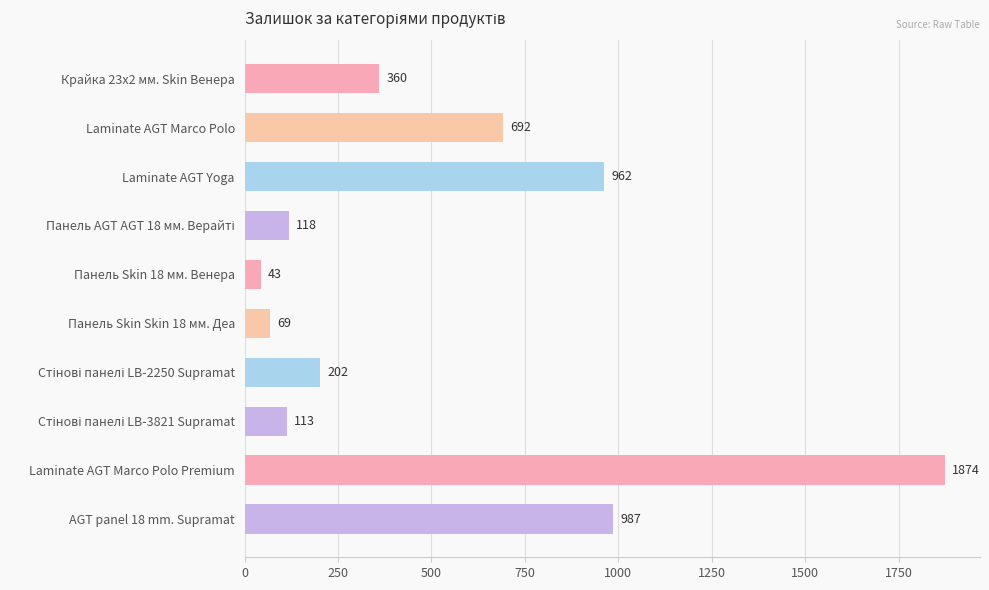

Where is the data nearest to the value 958?

Laminate AGT Yoga